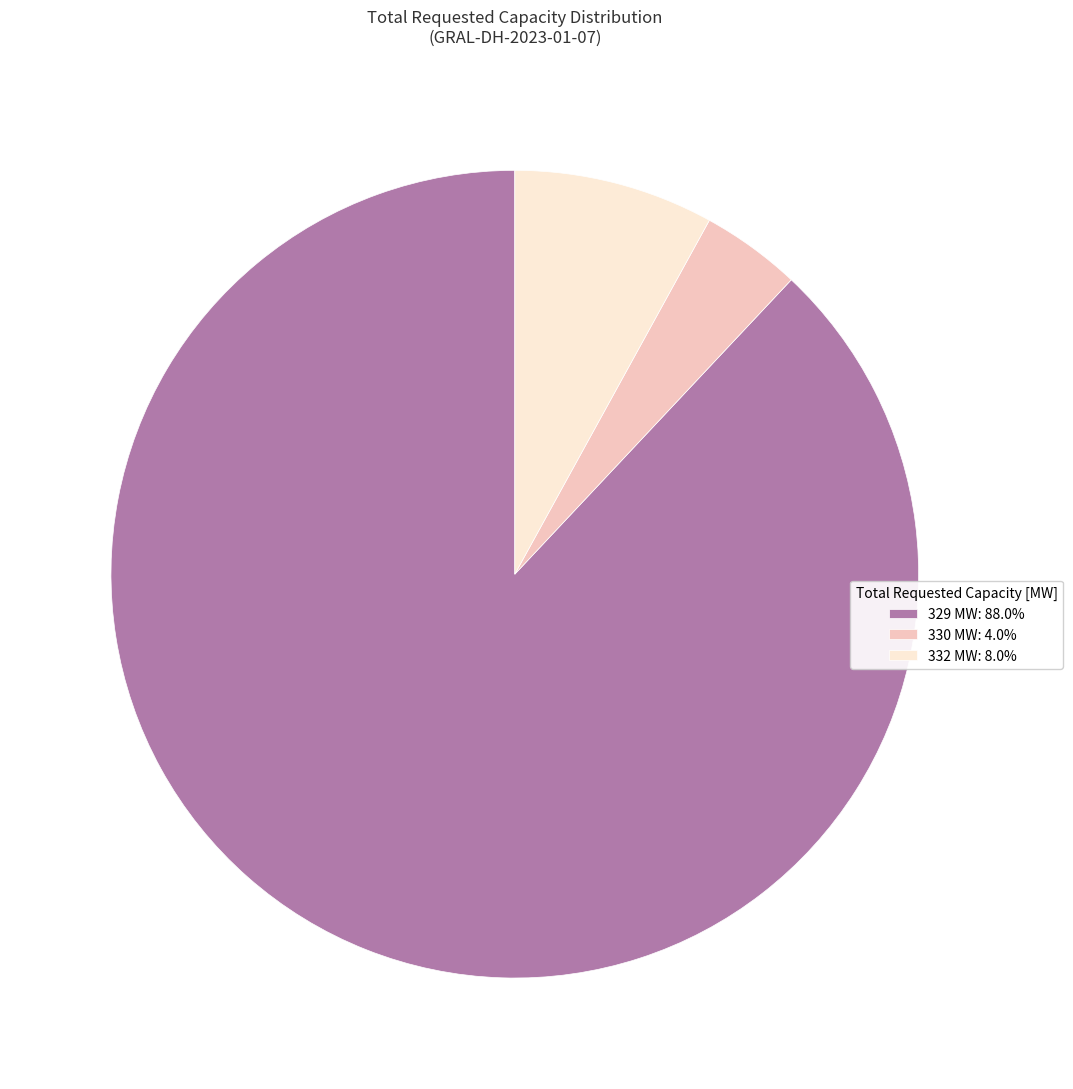

Is 329 MW: 88.0% the majority of the pie?

Yes